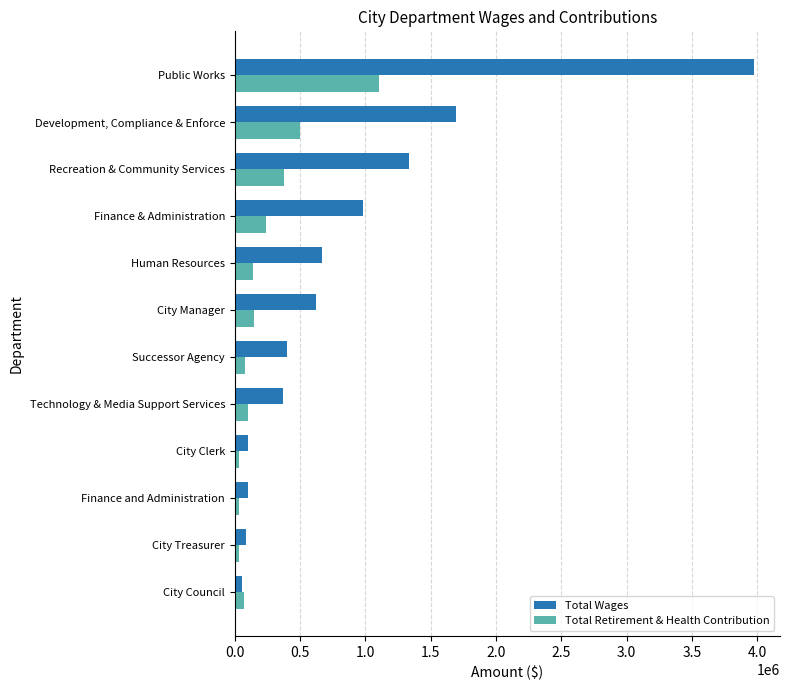

At which category is the sum across all series the highest?

Public Works